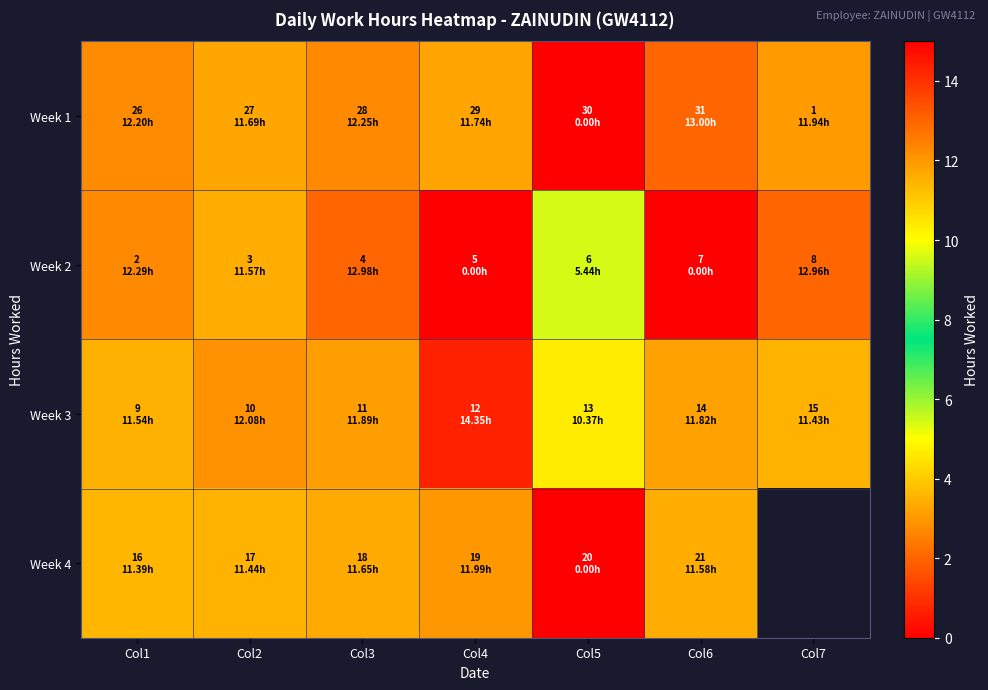

What is the spread (max minus min) of values at Col1?

0.9